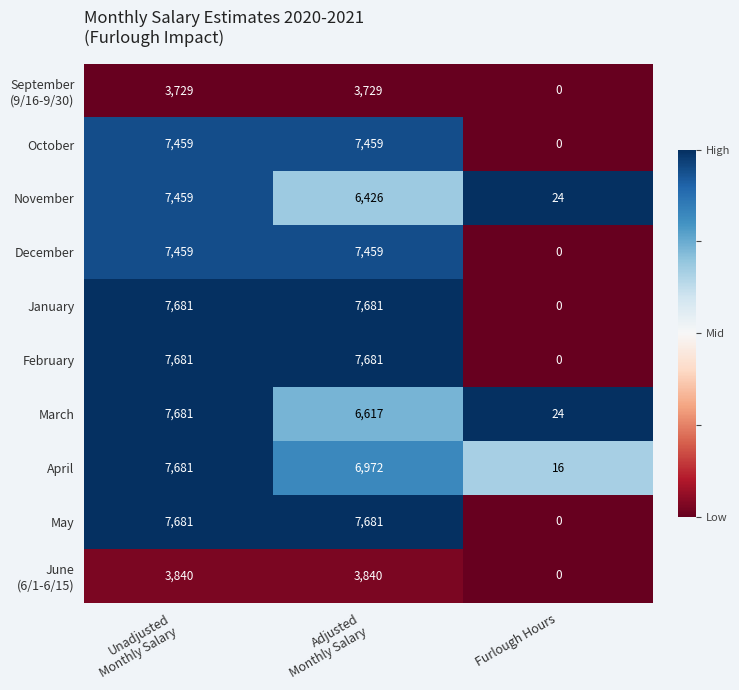

How many January values are between 0 and 7681?

3